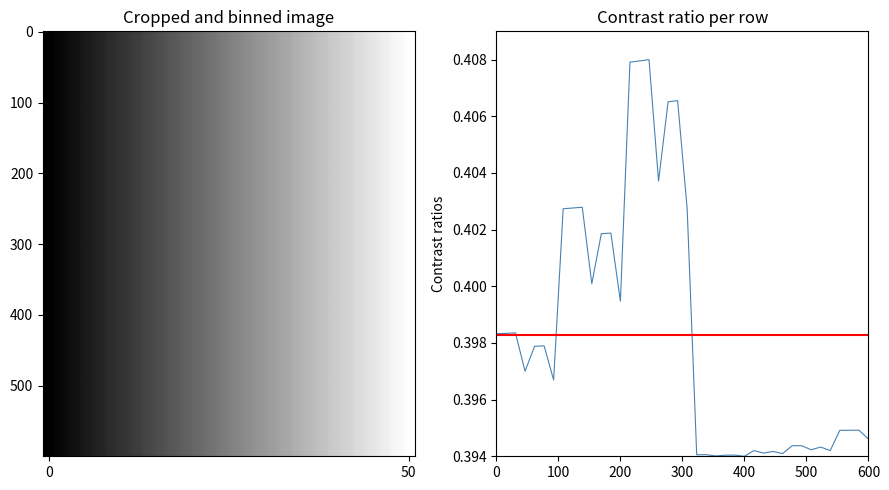

How many lines are shown in the chart?

1